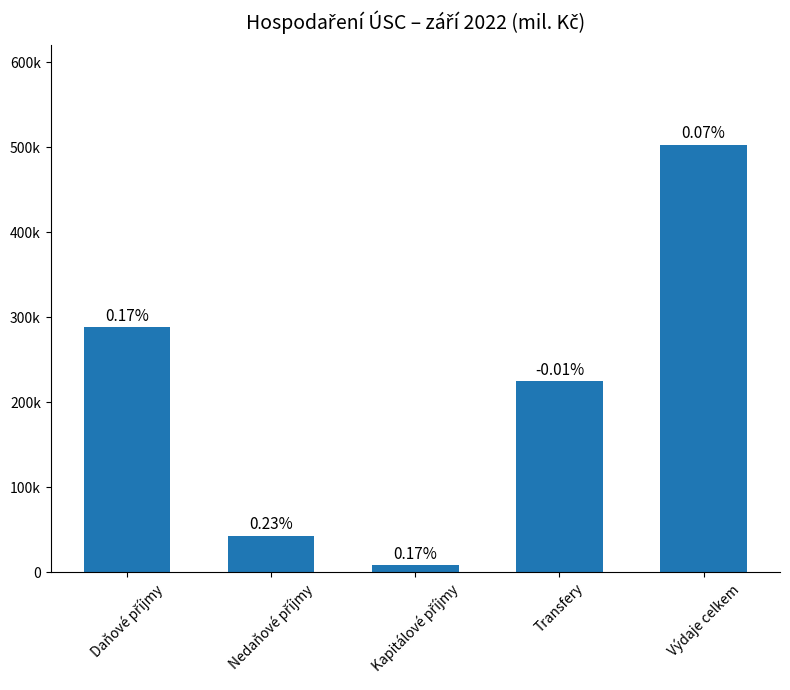

What is the approximate value at Nedaňové příjmy?

42644.8